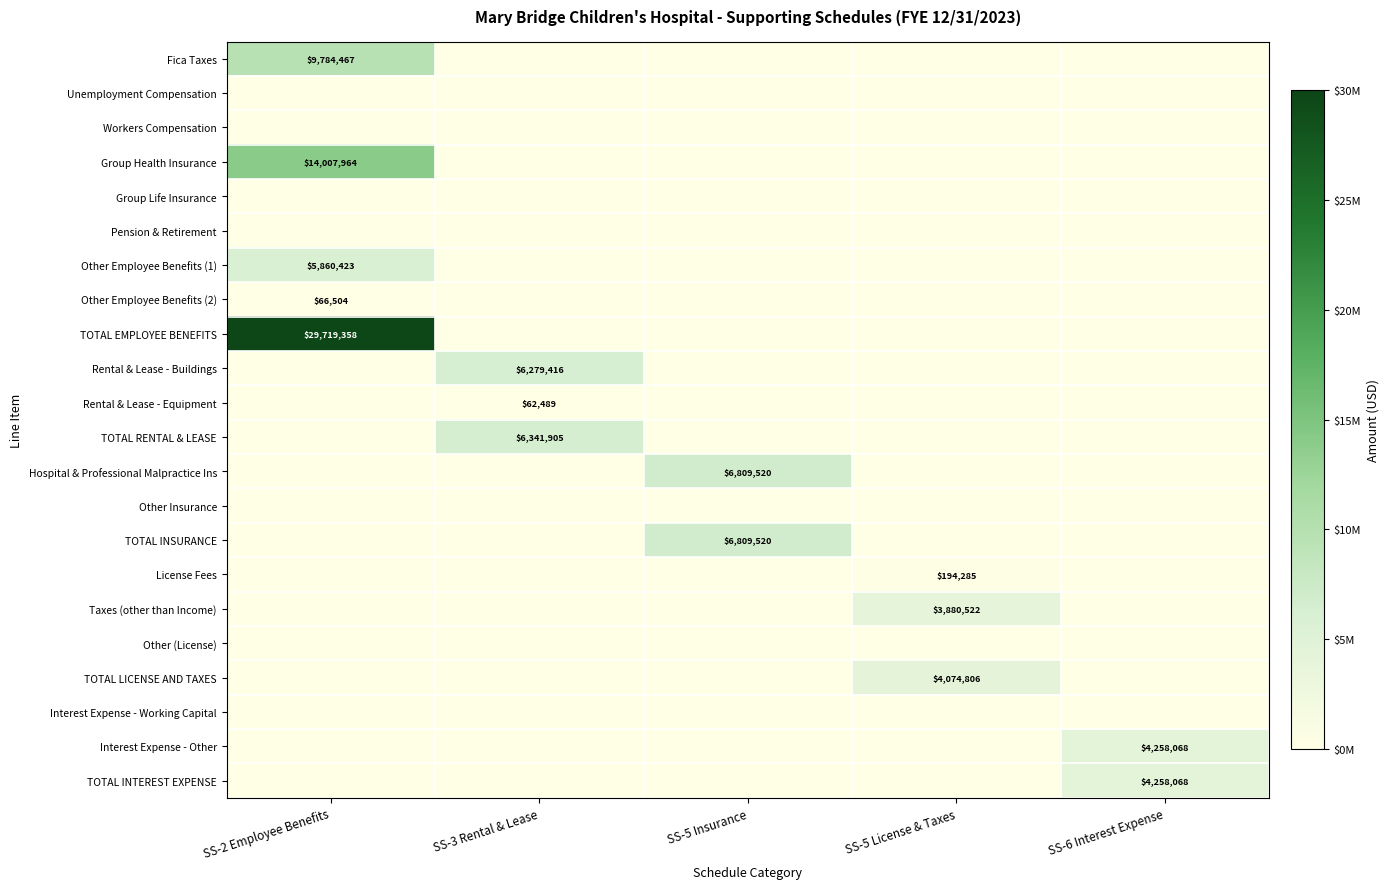

At how many categories does at least one series exceed 9098449?

1